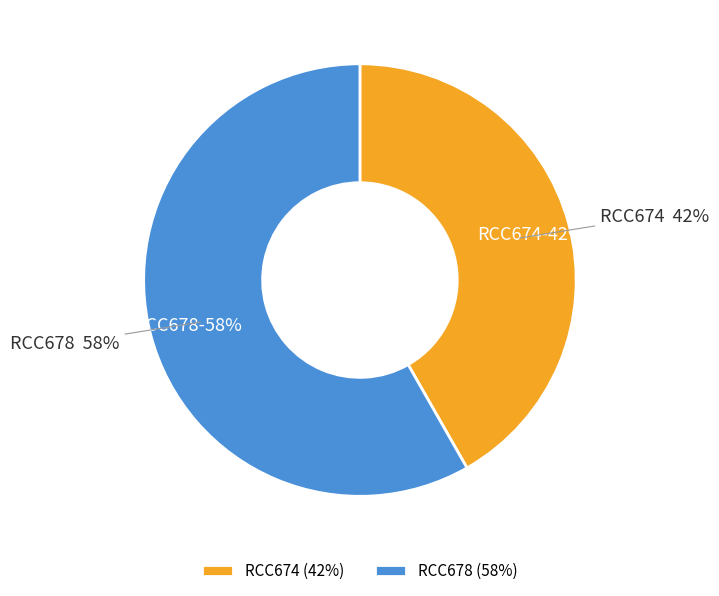

To the nearest percent, what is the average slice percentage?

50%